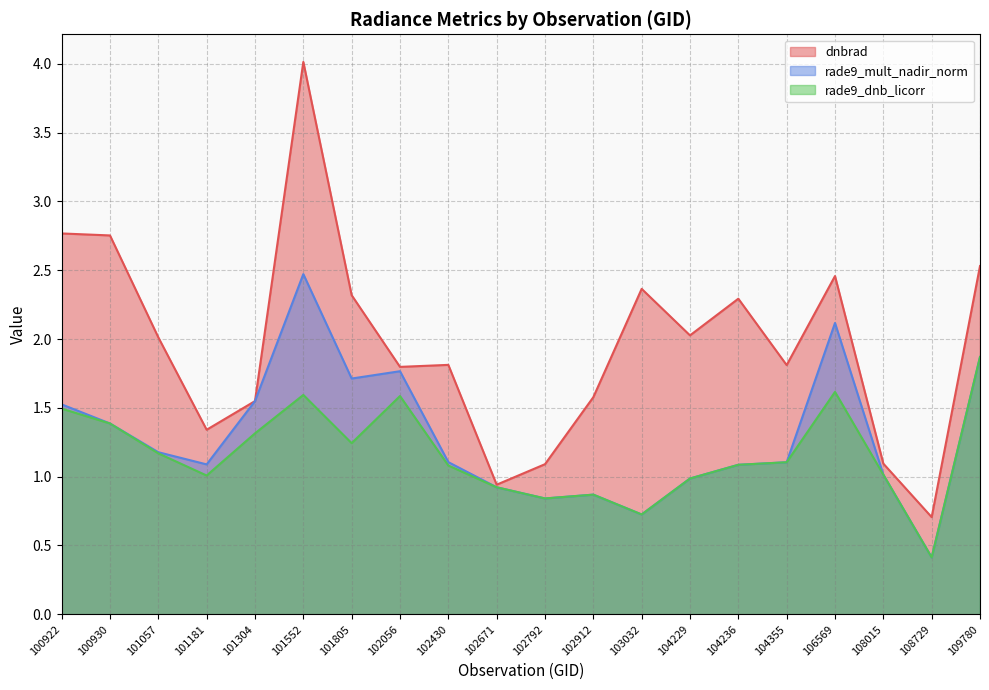

Does the chart display data point markers on the line(s)?

No